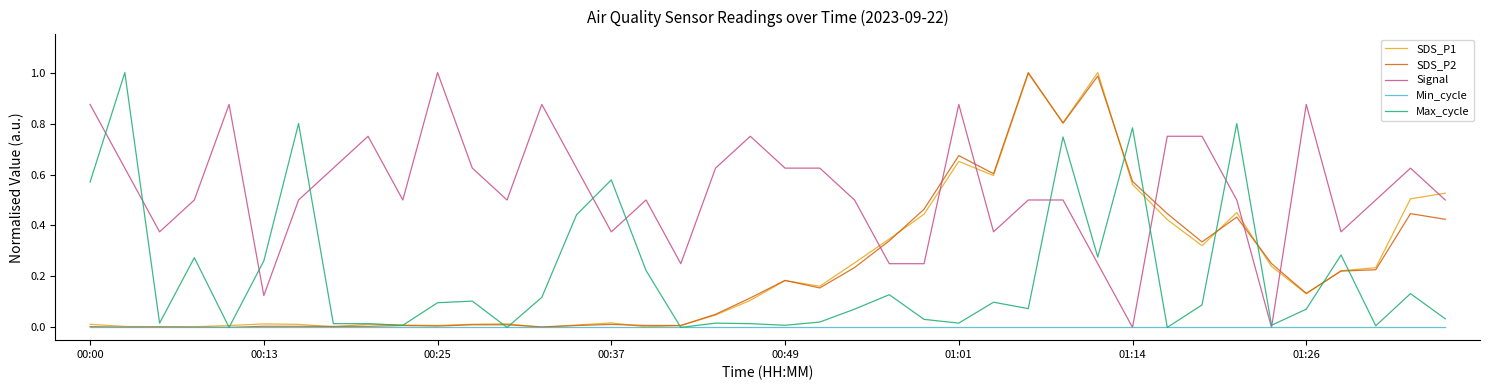

Which series has the largest total across all categories?

Signal